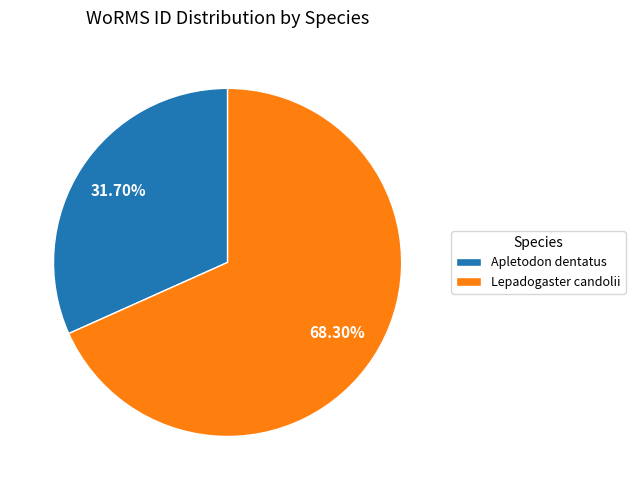

Which has a higher value, Lepadogaster candolii or Apletodon dentatus?

Lepadogaster candolii